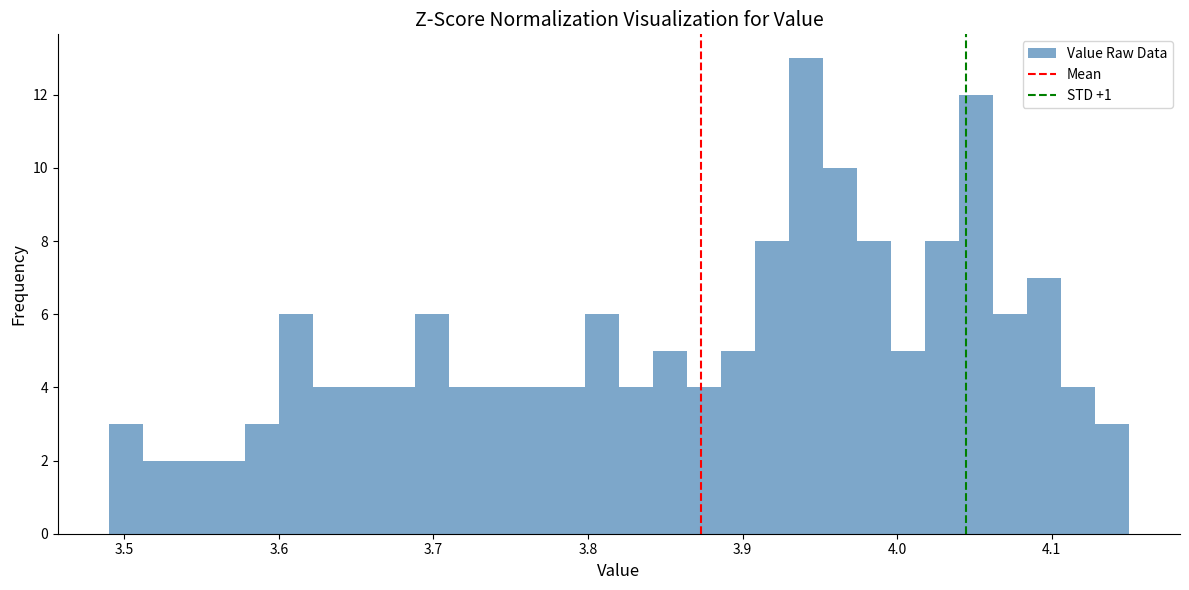

Around what value on the x-axis is the tallest bar? Give the approximate position of its centre, as read against the axis.

3.94